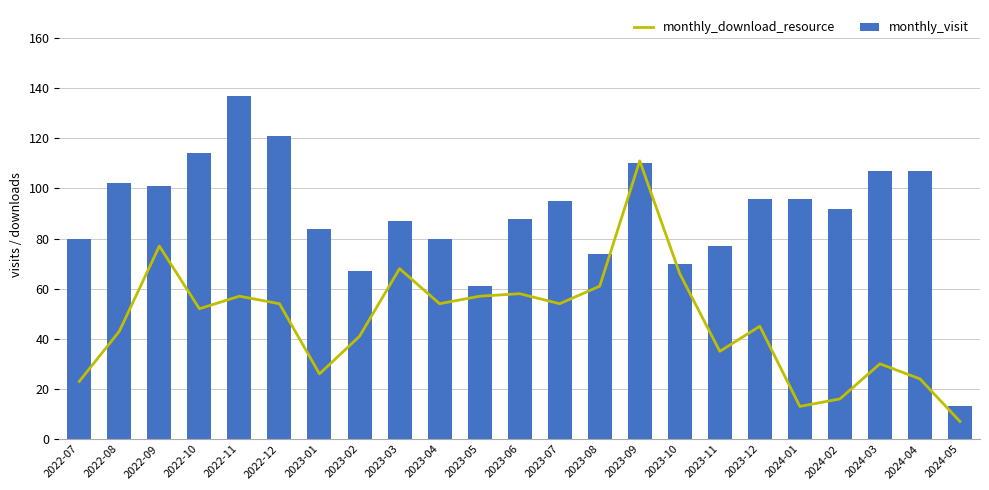

Reading left to right, list all the values displayed in this chart.

monthly_download_resource: 2022-07=23	2022-08=43	2022-09=77	2022-10=52	2022-11=57	2022-12=54	2023-01=26	2023-02=41	2023-03=68	2023-04=54	2023-05=57	2023-06=58	2023-07=54	2023-08=61	2023-09=111	2023-10=66	2023-11=35	2023-12=45	2024-01=13	2024-02=16	2024-03=30	2024-04=24	2024-05=7
monthly_visit: 2022-07=80	2022-08=102	2022-09=101	2022-10=114	2022-11=137	2022-12=121	2023-01=84	2023-02=67	2023-03=87	2023-04=80	2023-05=61	2023-06=88	2023-07=95	2023-08=74	2023-09=110	2023-10=70	2023-11=77	2023-12=96	2024-01=96	2024-02=92	2024-03=107	2024-04=107	2024-05=13